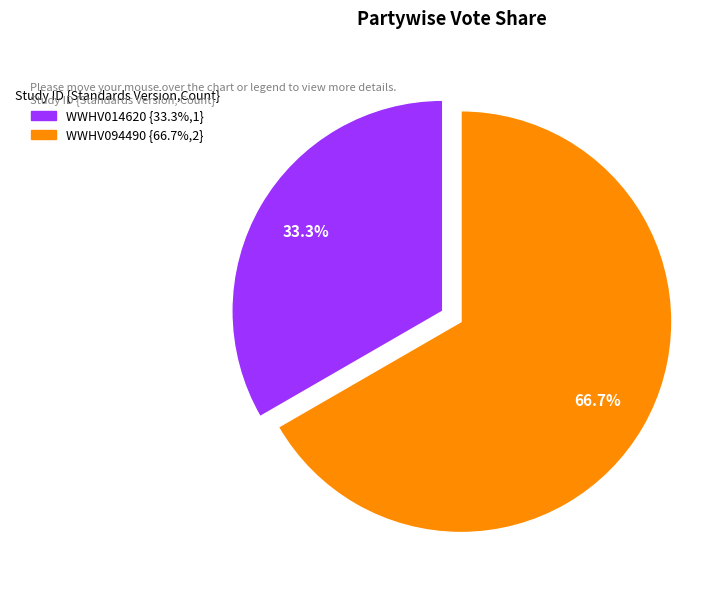

Count the number of slices in the pie.

2